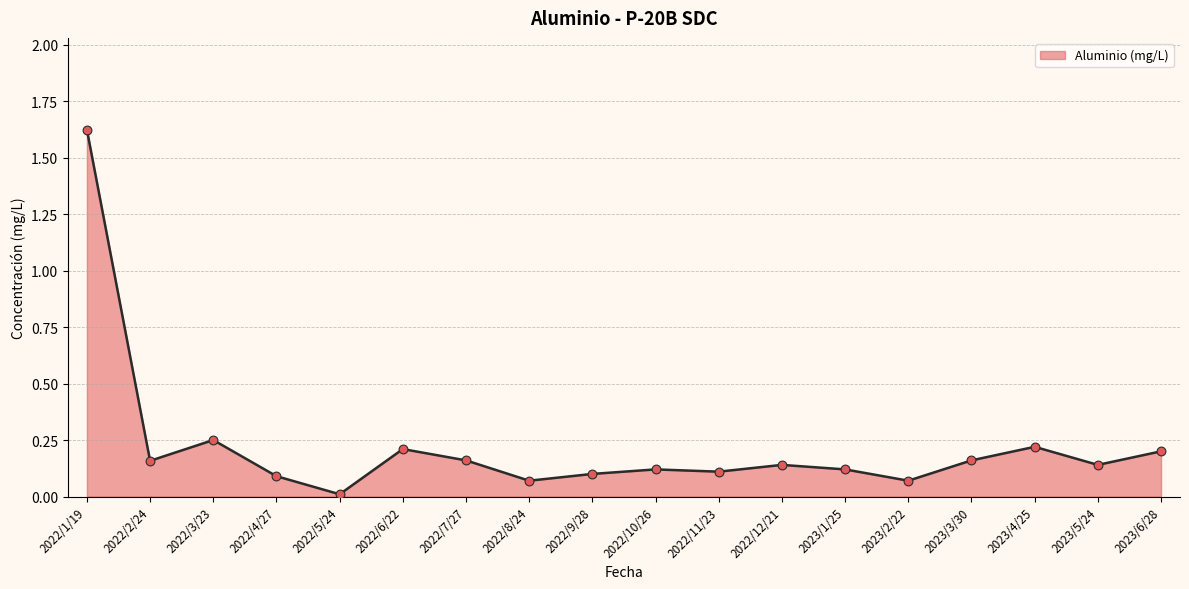

Between 2022/8/24 and 2022/7/27, which is larger?

2022/7/27